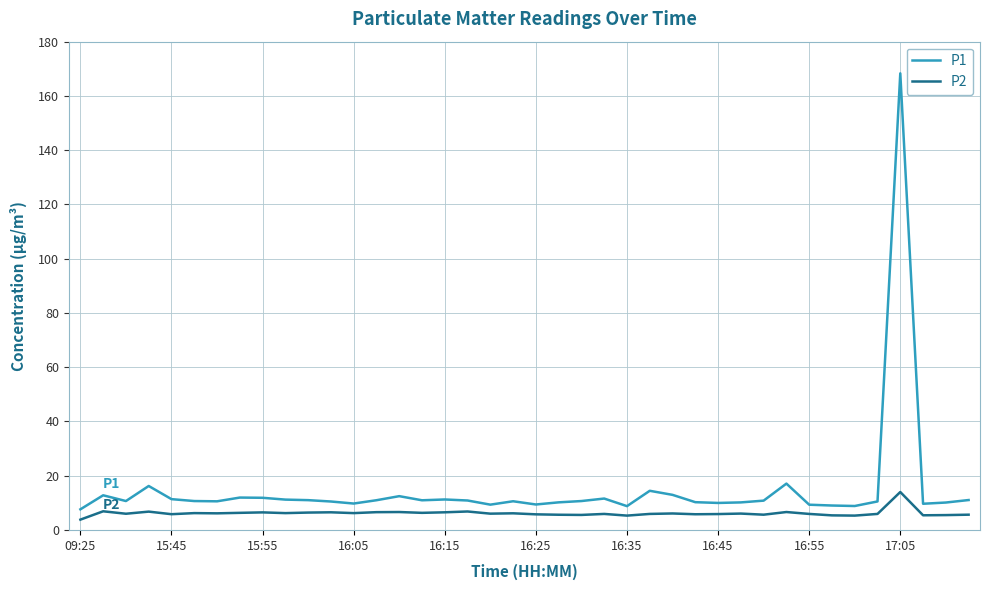

How many distinct data groups are displayed?

2